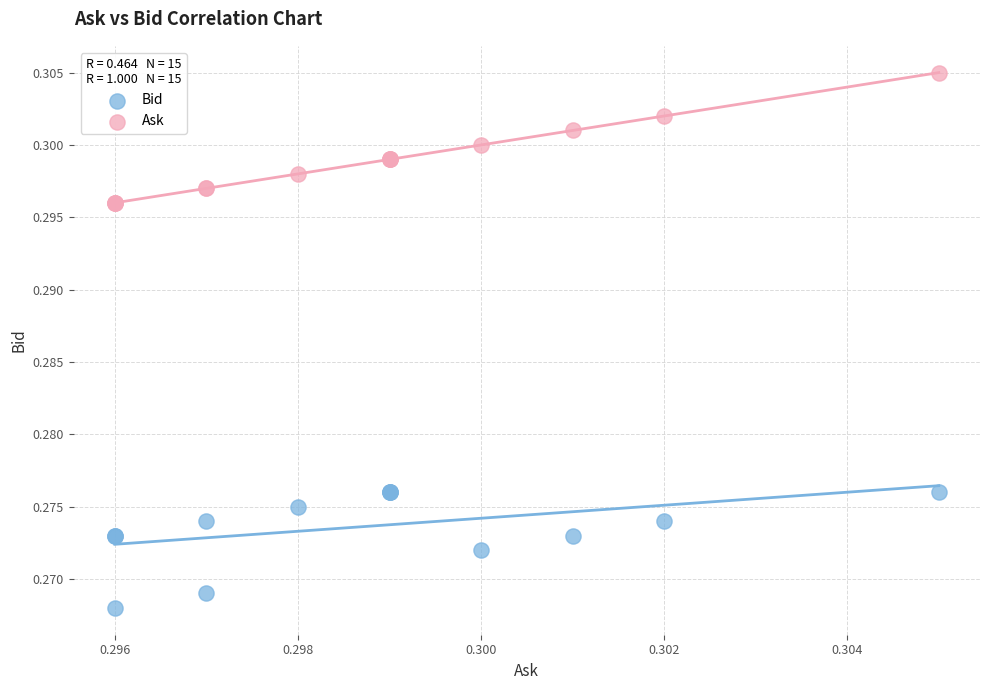

Which series has the widest spread of Y values?

Ask